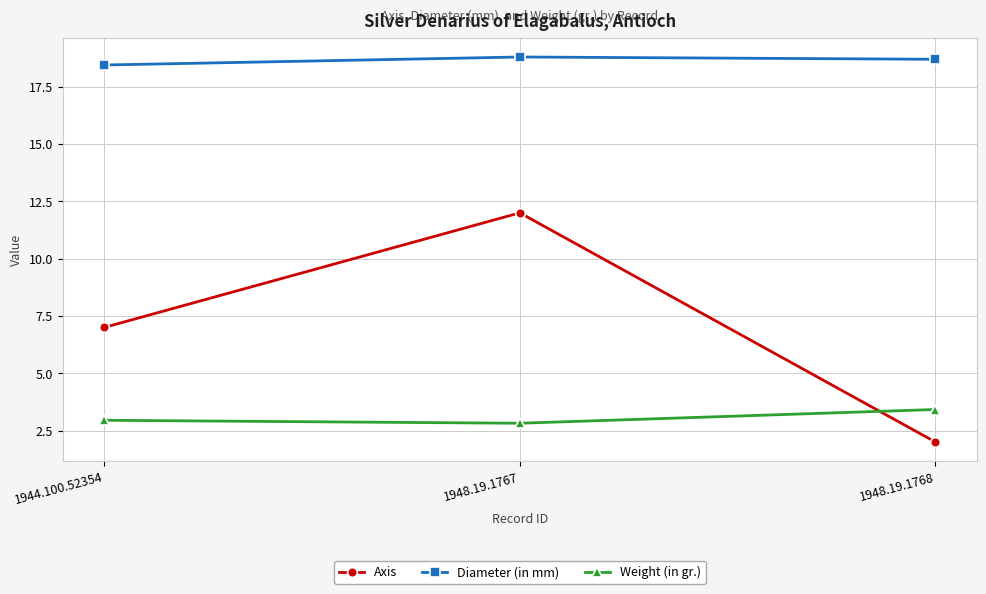

What is the average value of the Axis series?

7.0